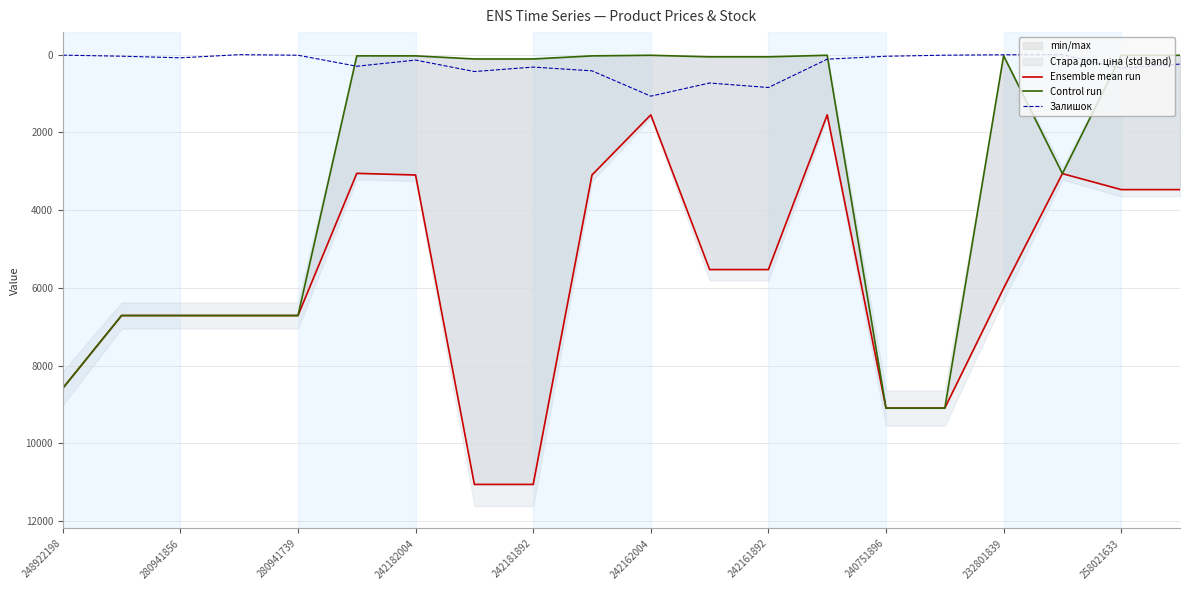

What is the maximum value for Залишок?

1067